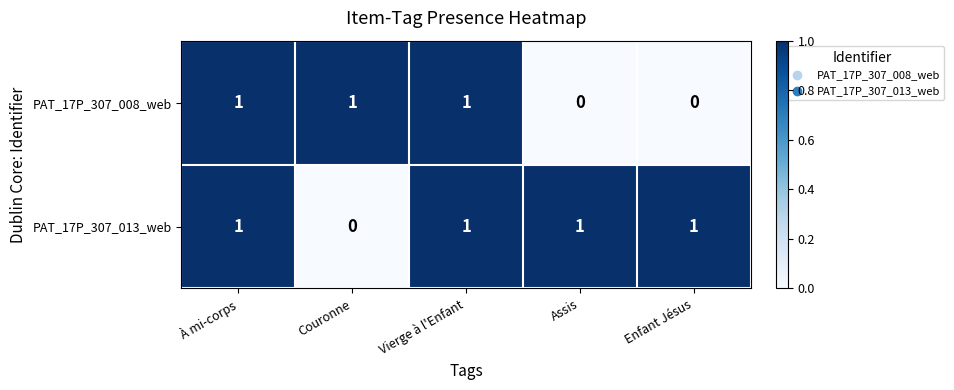

What is the total value across all series at Enfant Jésus?

1